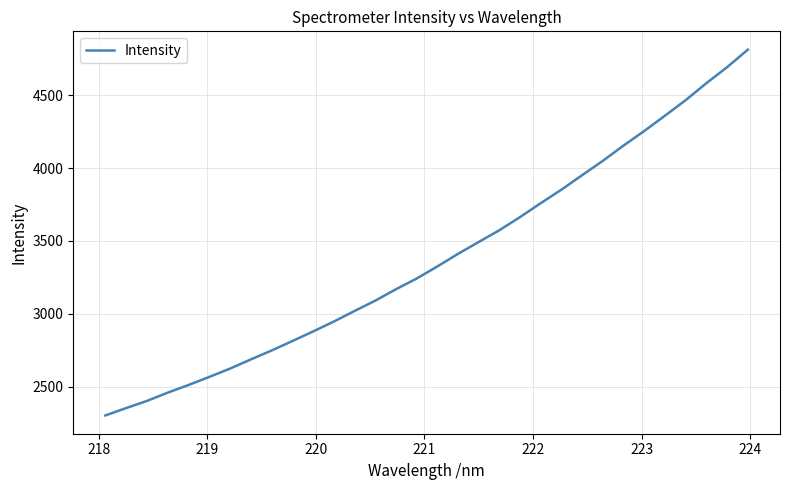

What is the difference between the maximum and minimum values?

2510.2